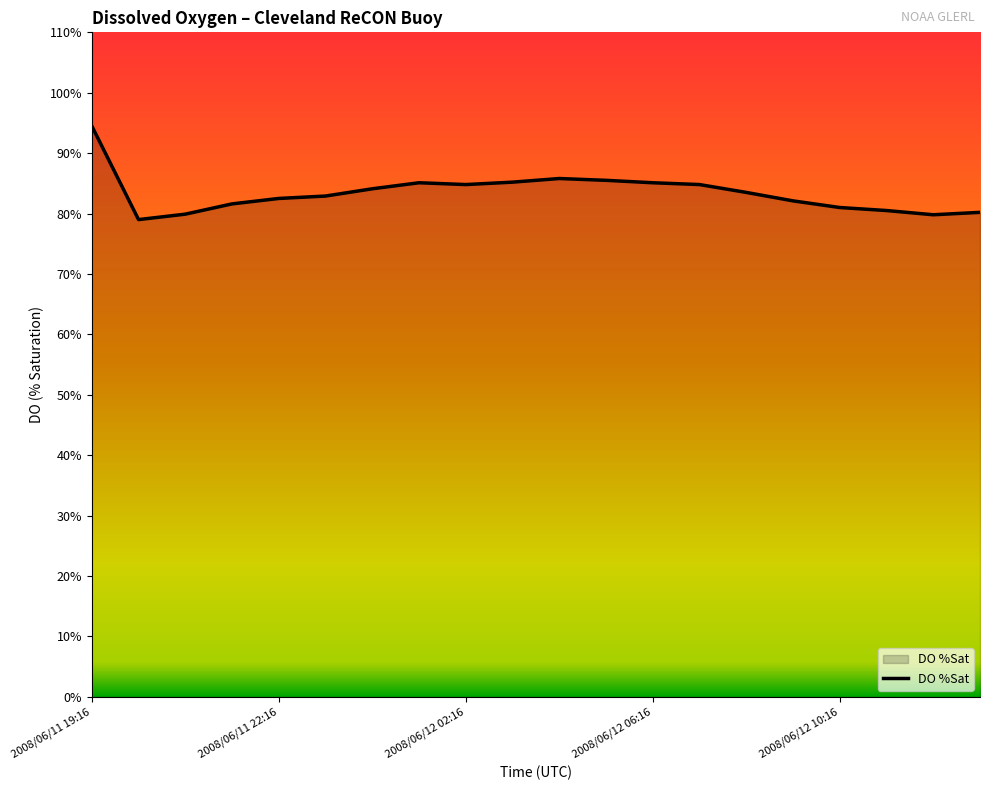

What is the smallest value displayed?

79.0